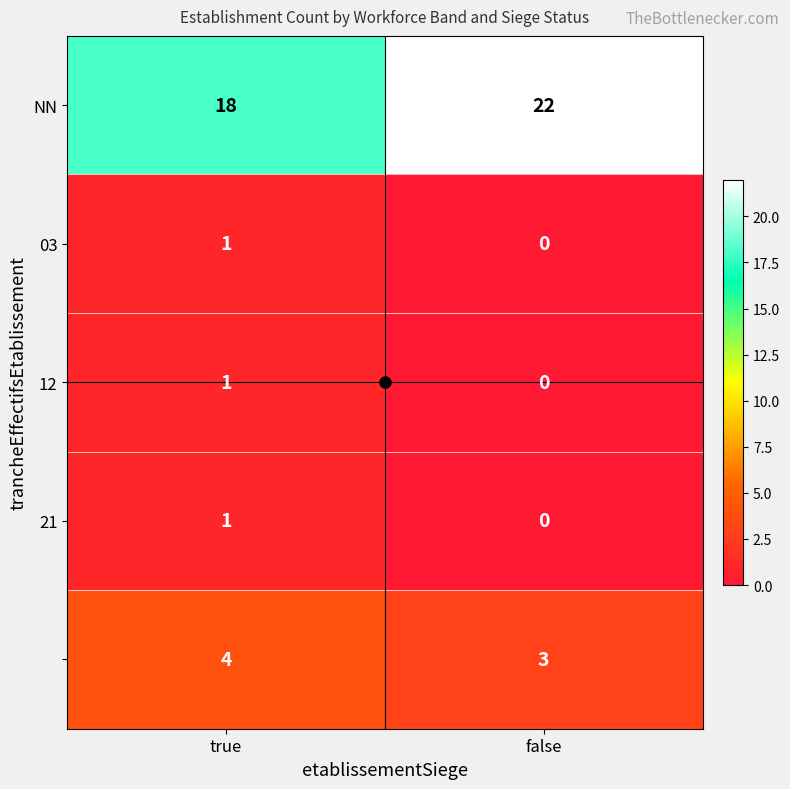

What is the difference between the highest and lowest values at true?

17